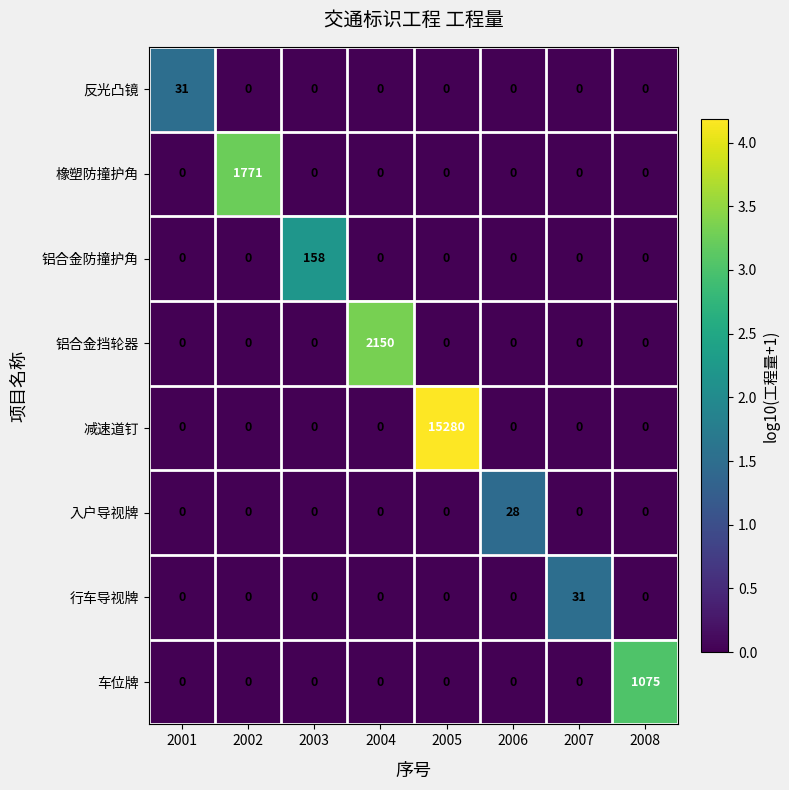

How many categories are shown in the chart?

8